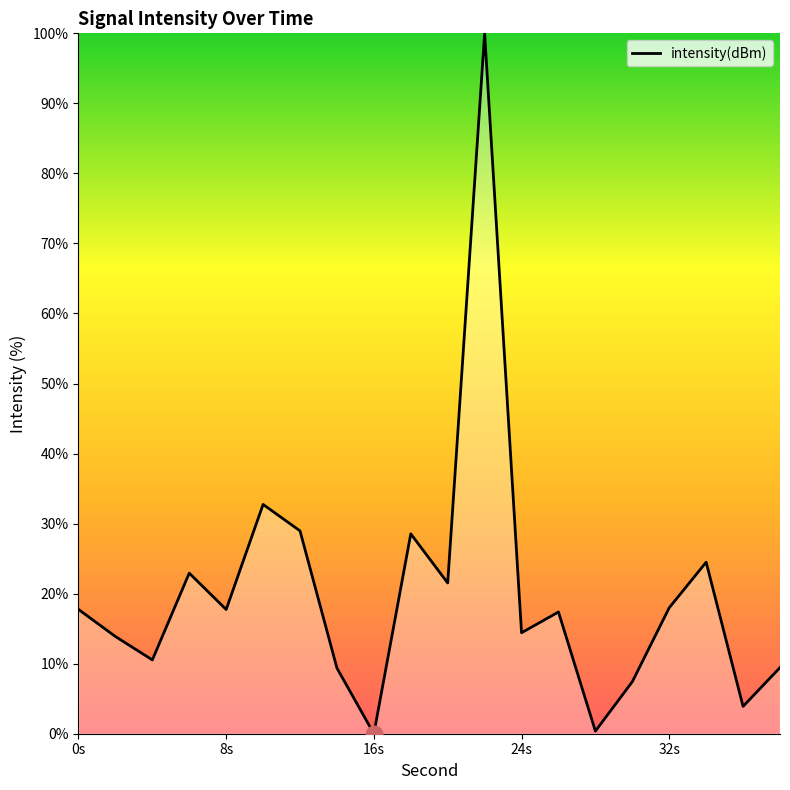

What is the maximum value shown in the chart?

100.0